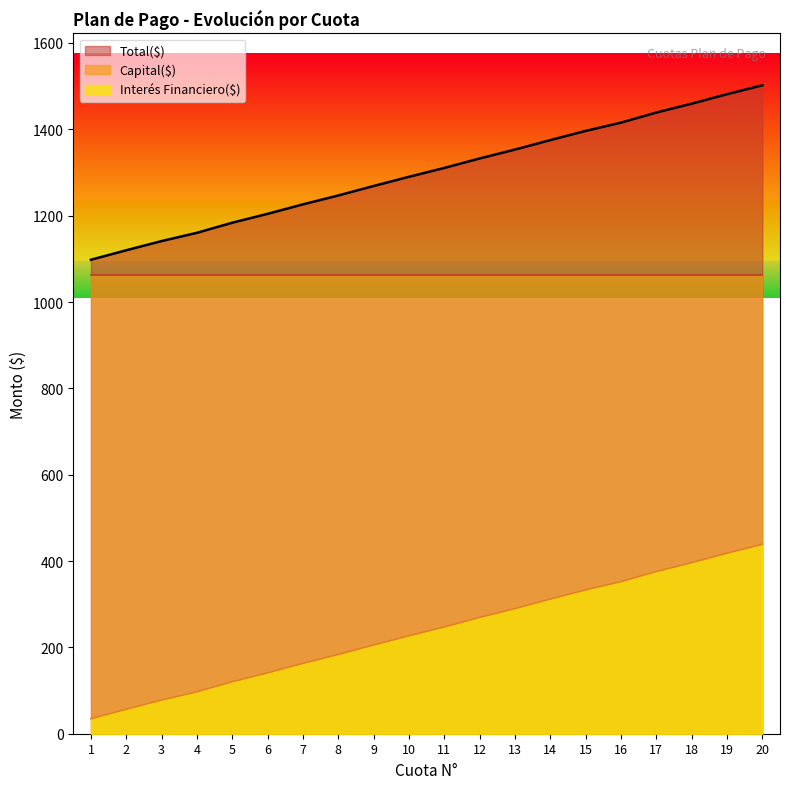

At how many categories does at least one series exceed 927?

20